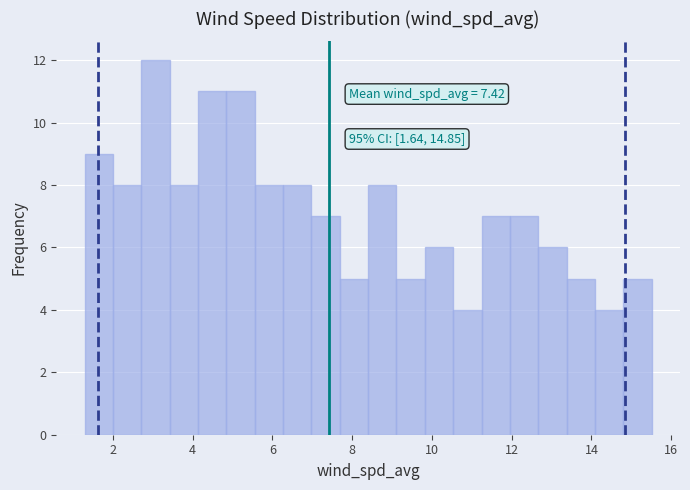

Read against the x-axis, roughly where is the centre of the tallest bar?

3.0